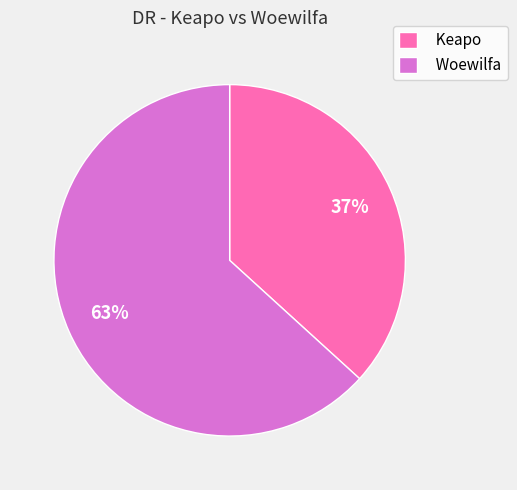

Is the sum of Keapo and Woewilfa greater than half?

Yes